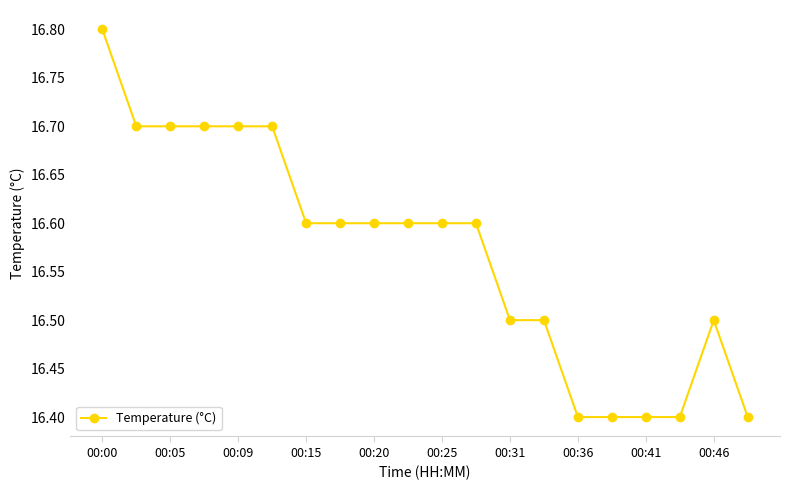

What is the minimum value shown in the chart?

16.4